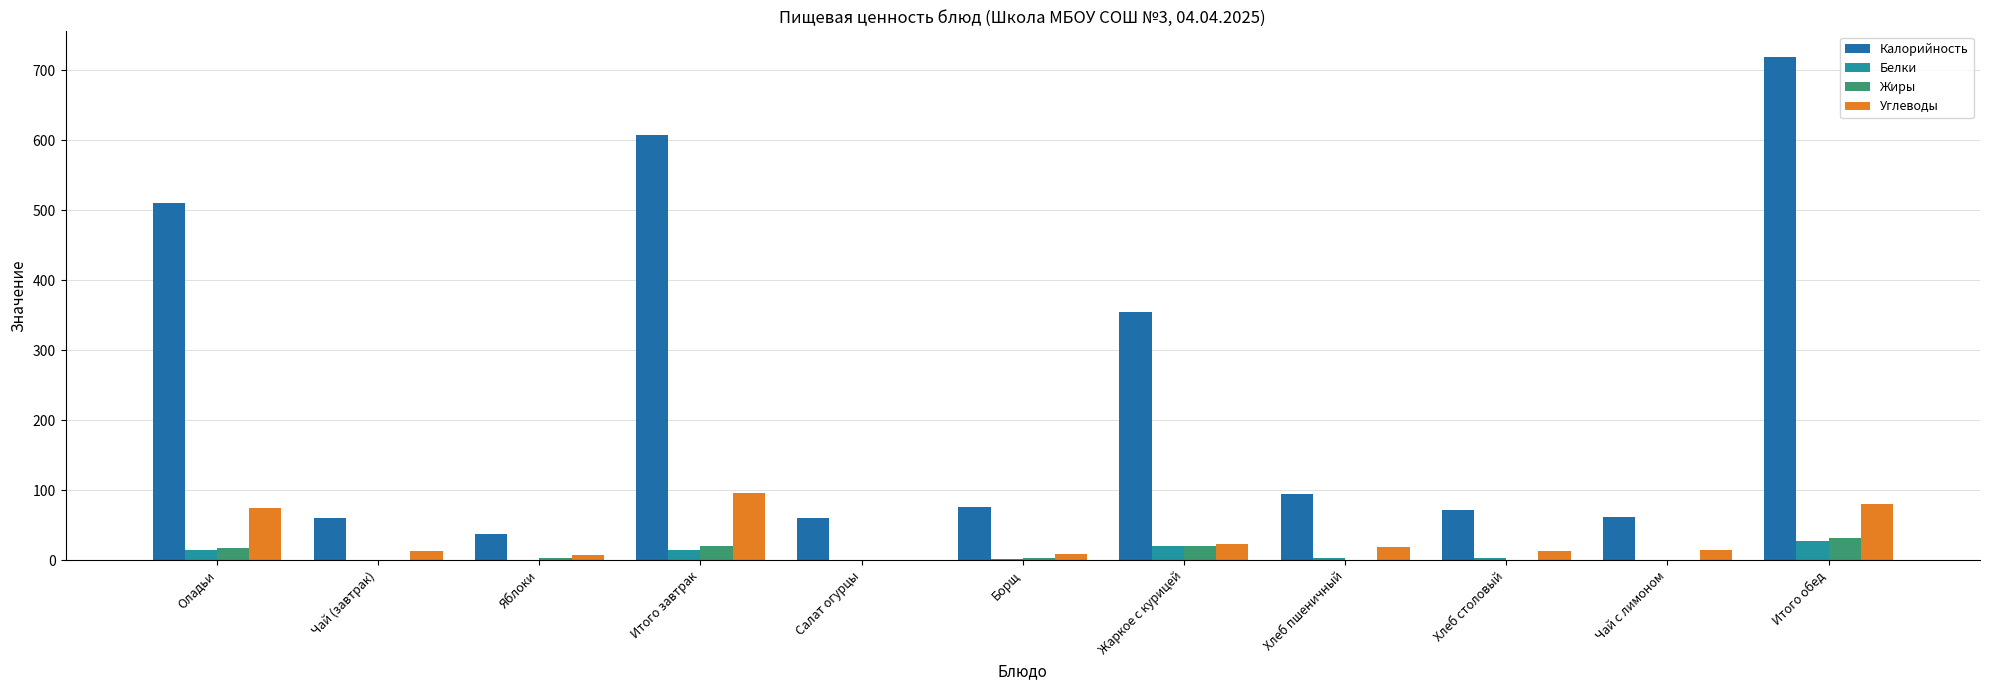

Is it true that Жиры equals 16.9 at Оладьи?

True